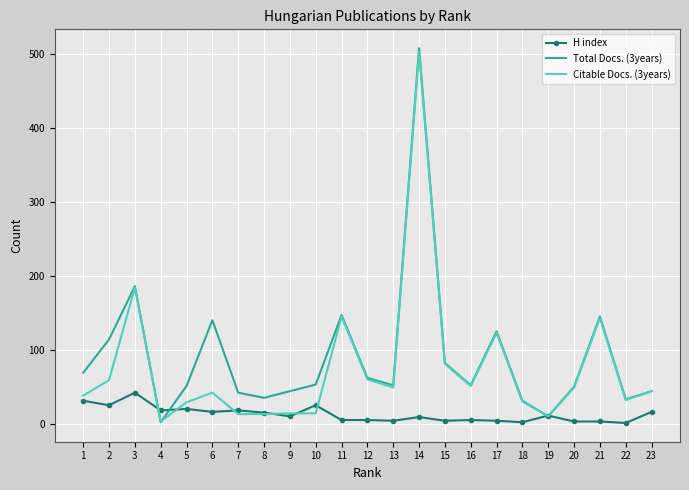

True or false: Total Docs. (3years) has a value of 178 at 14.

False